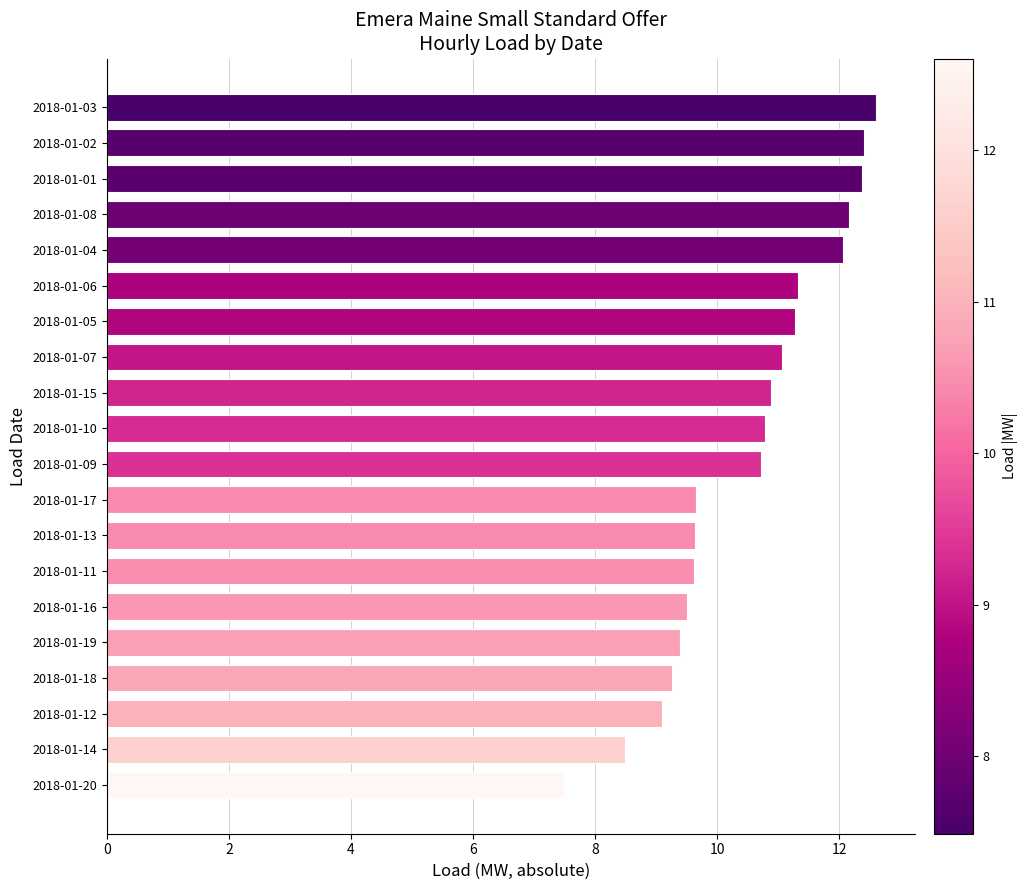

Which has a higher value, 2018-01-06 or 2018-01-10?

2018-01-06